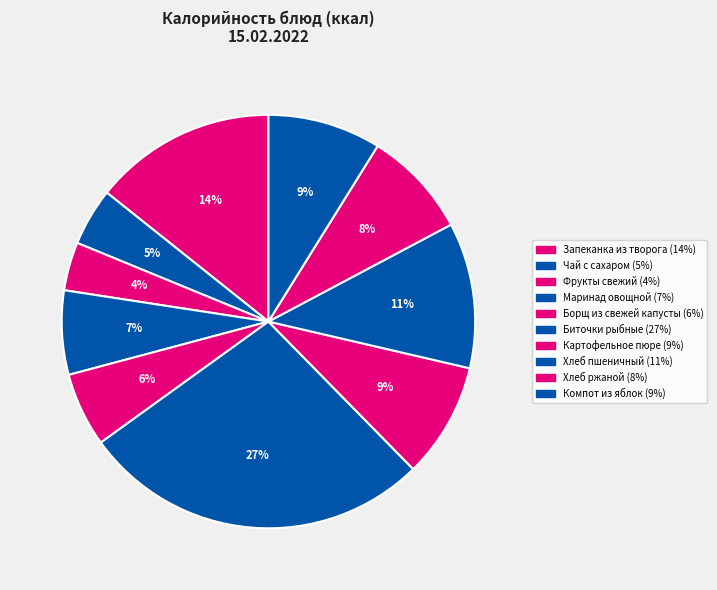

Does Хлеб ржаной account for over 50% of the chart?

No